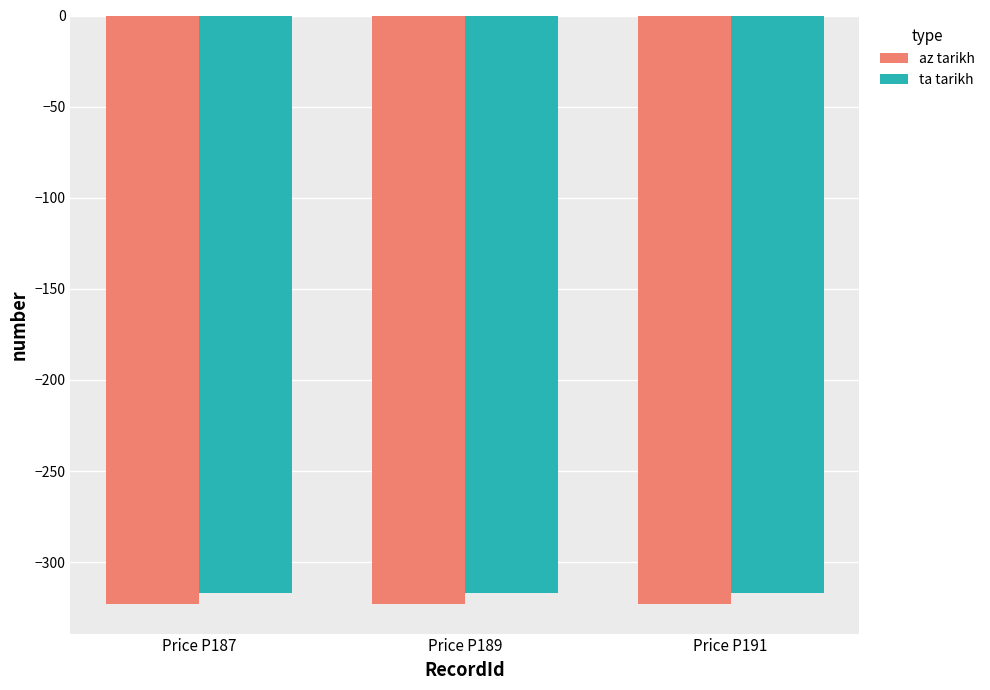

Read the ta tarikh value at Price P191.

-317